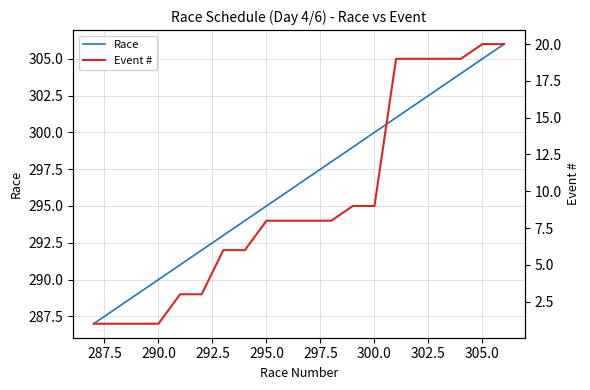

True or false: Event # and Race intersect in this chart.

False